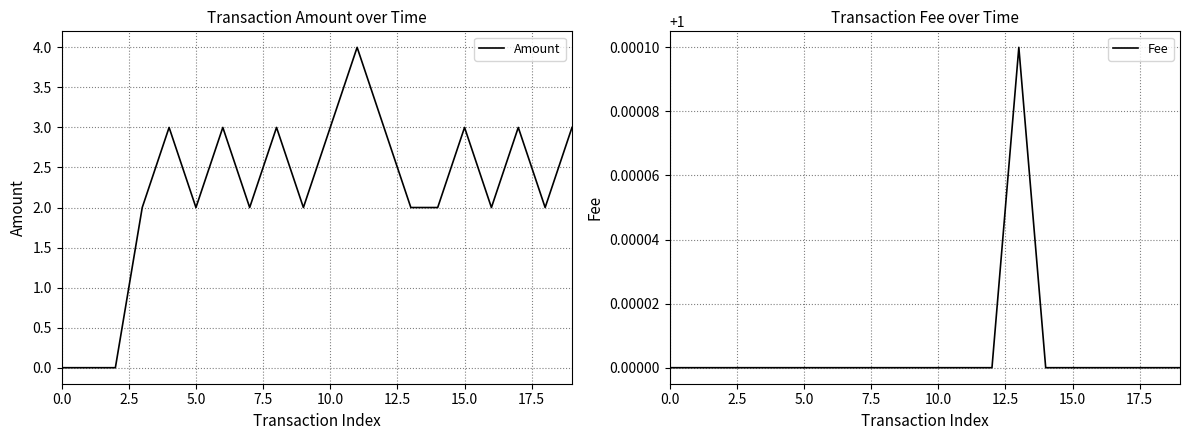

After their last crossing, which series has the higher values: Amount or Fee?

Amount